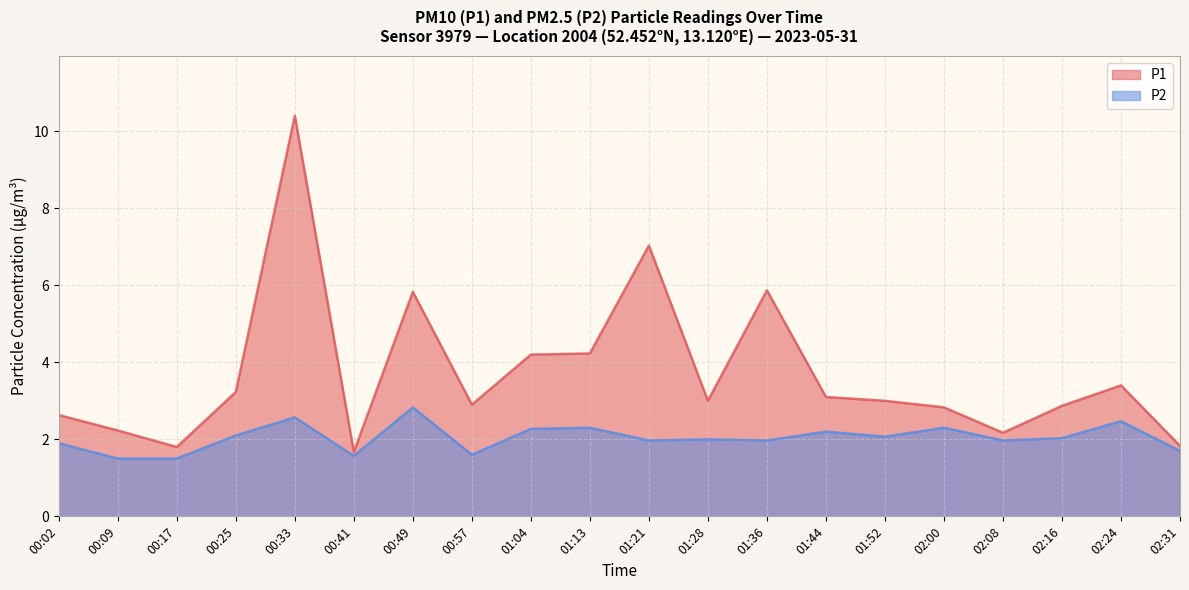

Which has a higher value, 01:28 or 02:24?

02:24